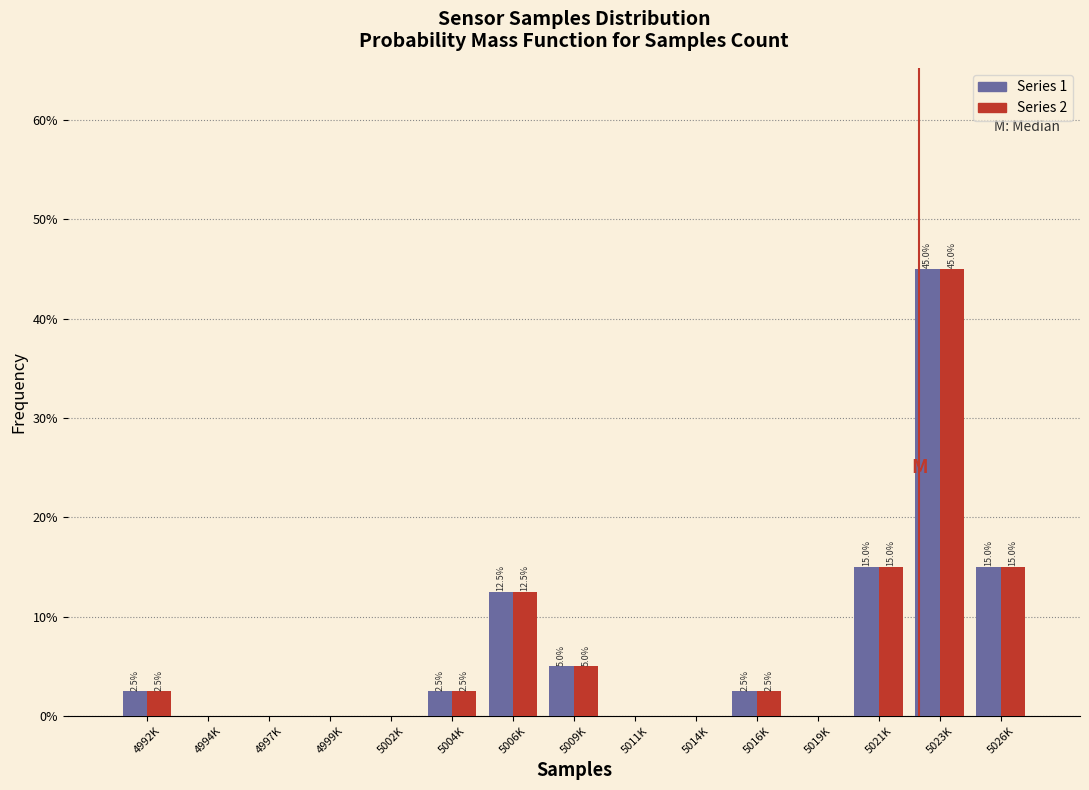

What is the total value across all series at 5026K?

30.0